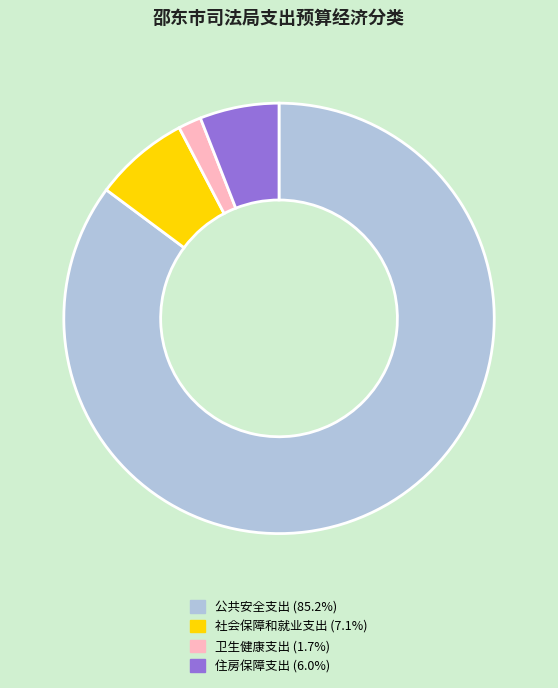

Between 卫生健康支出 and 住房保障支出, which is larger?

住房保障支出